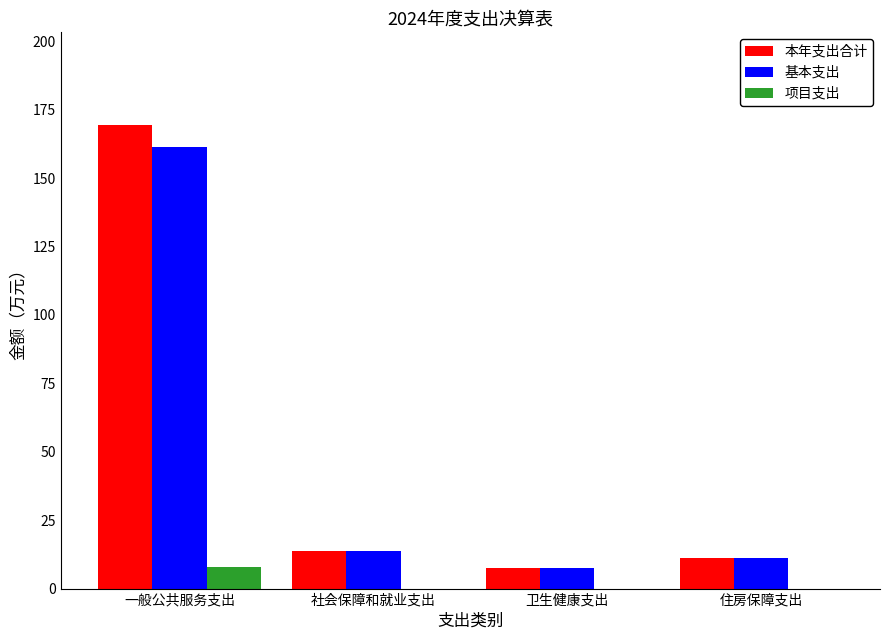

What value does the 基本支出 series have at 社会保障和就业支出?

13.6